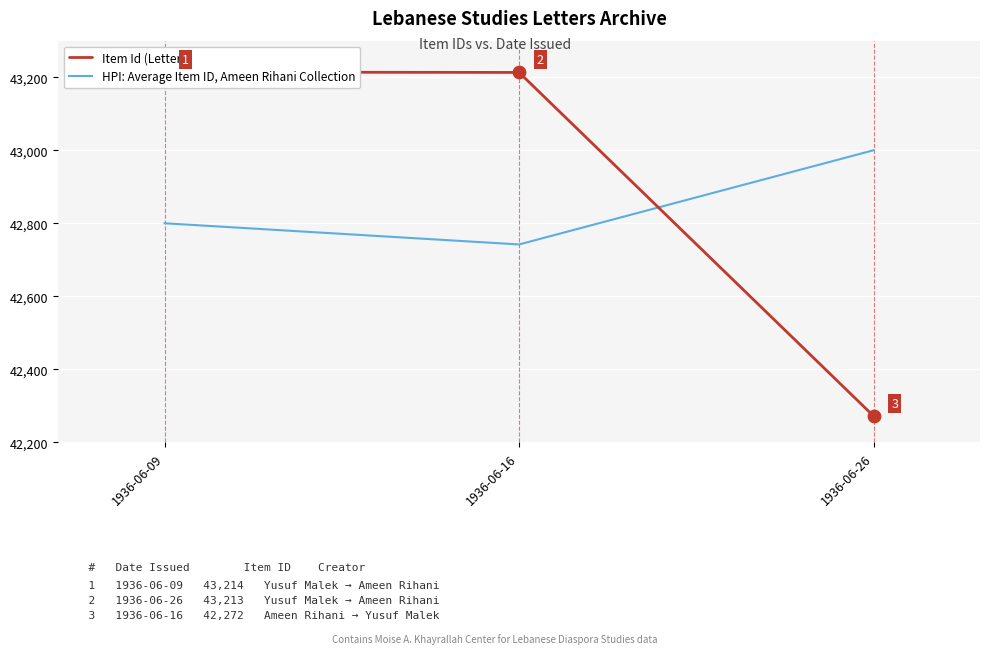

What are all the series names shown in the legend?

Item Id (Letters), HPI: Average Item ID, Ameen Rihani Collection